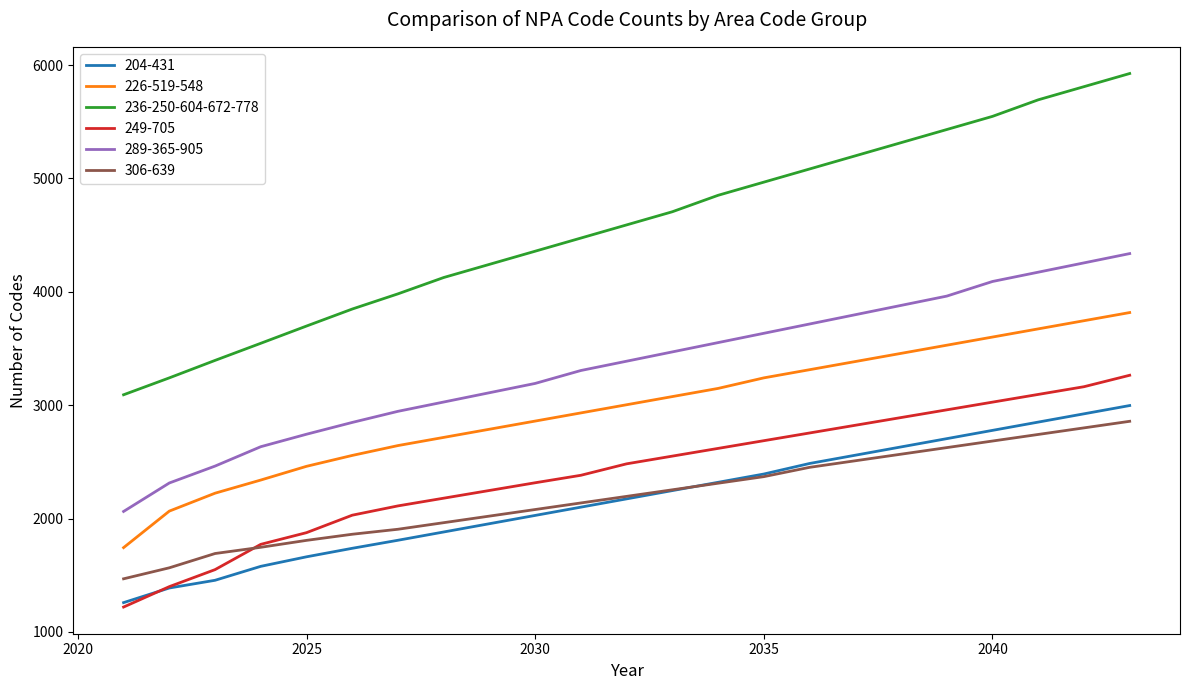

Reading left to right, list all the values displayed in this chart.

204-431: 1259	1388	1456	1579	1663	1738	1809	1882	1955	2028	2101	2174	2247	2320	2393	2486	2559	2632	2705	2778	2851	2924	2997
226-519-548: 1744	2066	2224	2340	2461	2557	2644	2716	2788	2860	2932	3004	3076	3148	3241	3313	3385	3457	3529	3601	3673	3745	3817
236-250-604-672-778: 3092	3241	3395	3546	3698	3848	3982	4126	4242	4358	4474	4590	4706	4851	4967	5083	5199	5315	5431	5547	5693	5809	5925
249-705: 1220	1400	1550	1773	1876	2030	2112	2180	2248	2316	2382	2483	2551	2619	2687	2755	2823	2891	2959	3027	3095	3163	3264
289-365-905: 2063	2314	2463	2634	2744	2848	2946	3028	3110	3192	3306	3388	3470	3552	3634	3716	3798	3880	3962	4091	4173	4255	4337
306-639: 1469	1566	1692	1747	1808	1862	1906	1964	2022	2080	2138	2196	2254	2312	2370	2452	2510	2568	2626	2684	2742	2800	2858